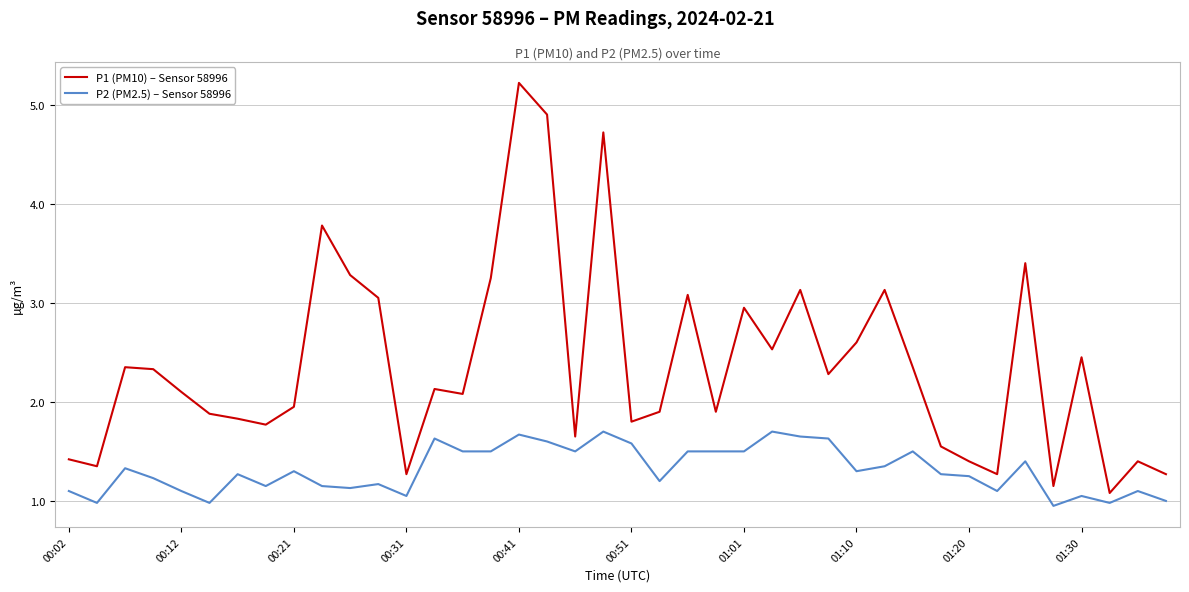

Rank the series by their average value, from lowest to highest.

P2 (PM2.5) – Sensor 58996, P1 (PM10) – Sensor 58996